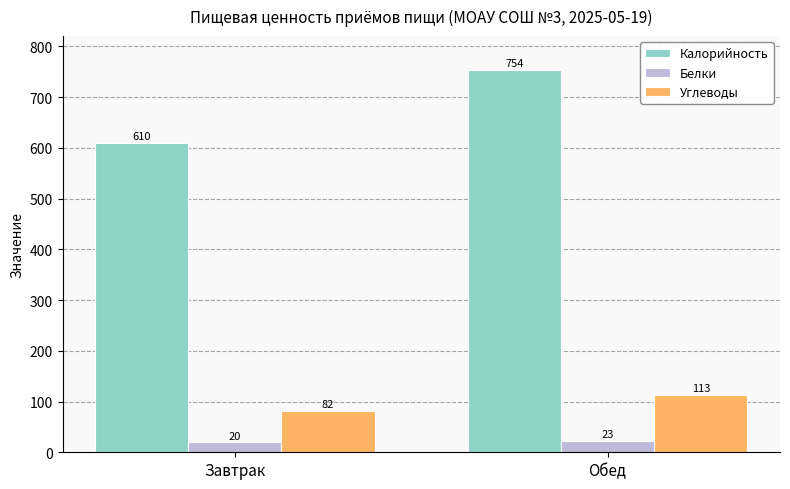

At how many categories does at least one series exceed 115?

2